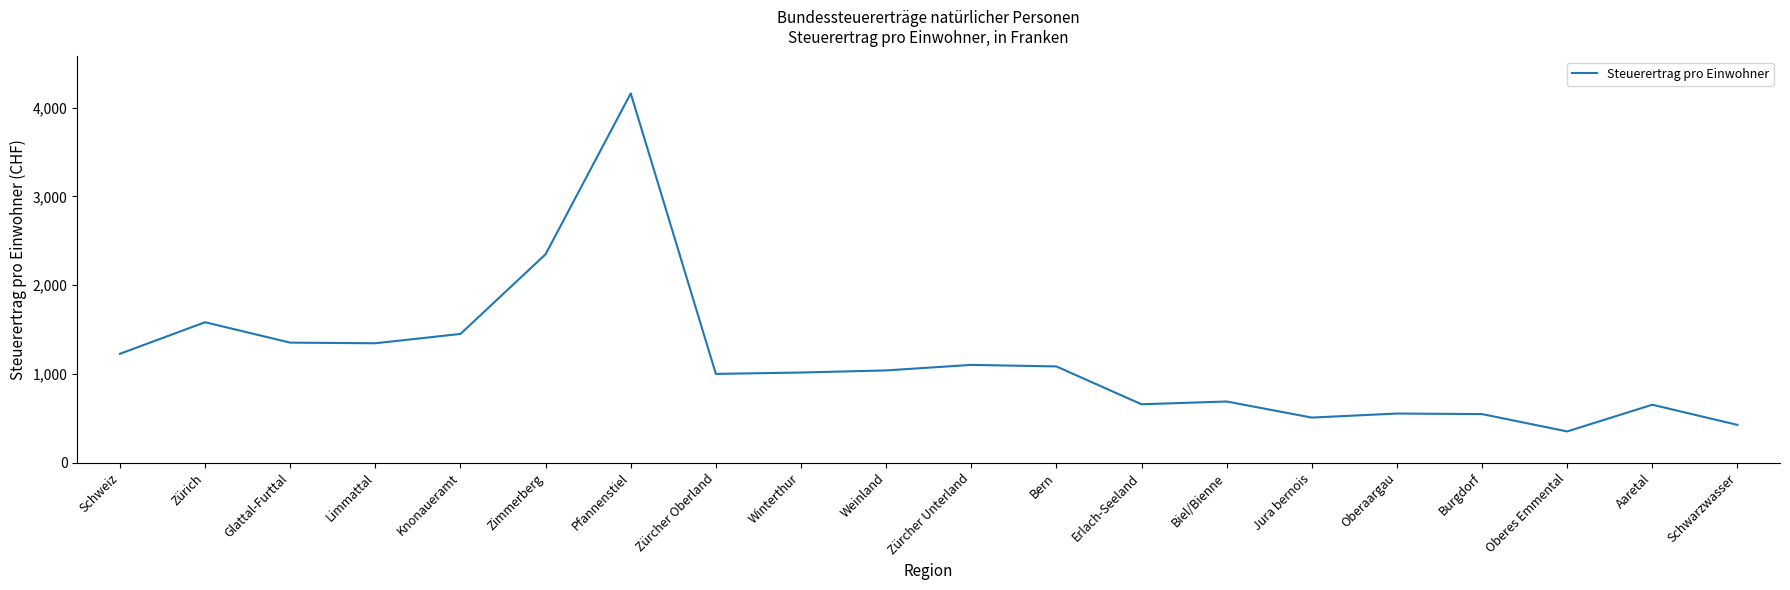

What is the change in value from Knonaueramt to Aaretal?

-797.4